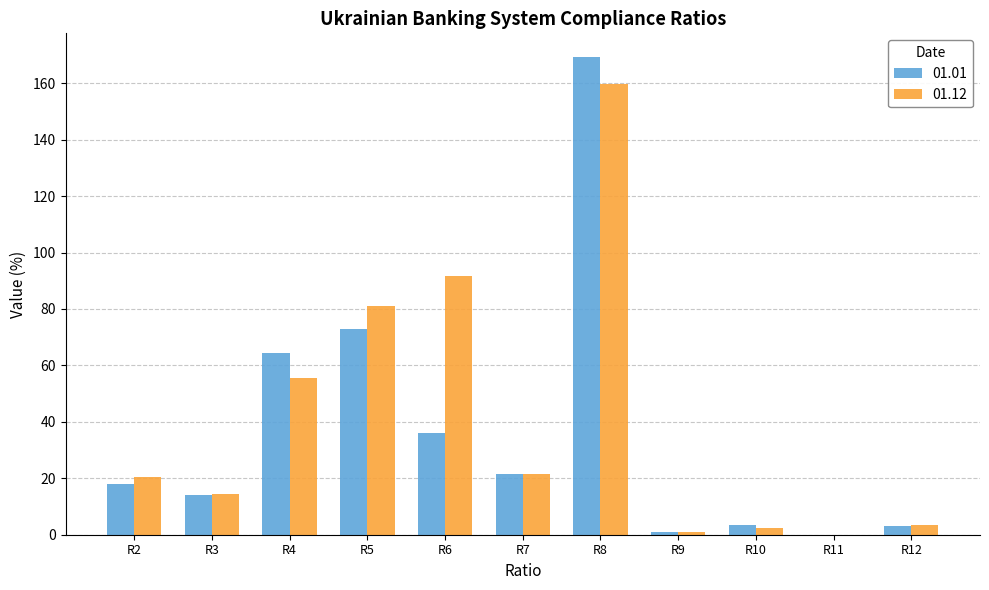

What is the sum of all 01.12 values?

451.1